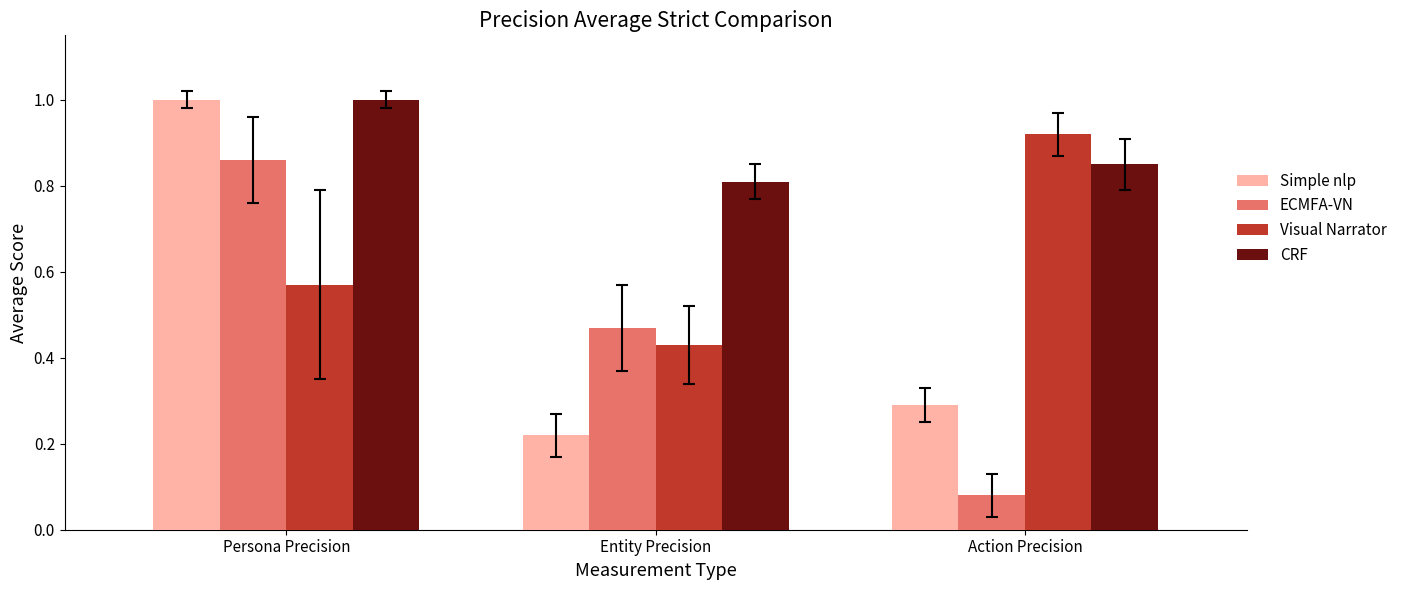

Is it true that Visual Narrator equals 0.3 at Persona Precision?

False